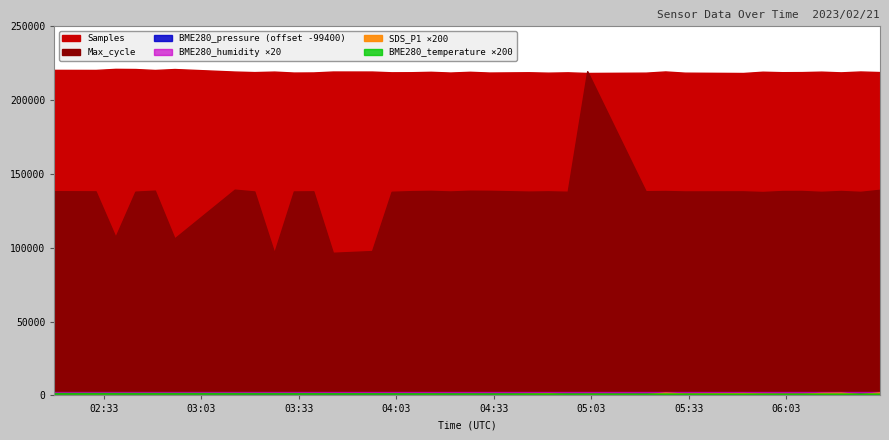

Between 2023/02/21 03:43:29 and 2023/02/21 03:13:15, which is larger?

2023/02/21 03:43:29